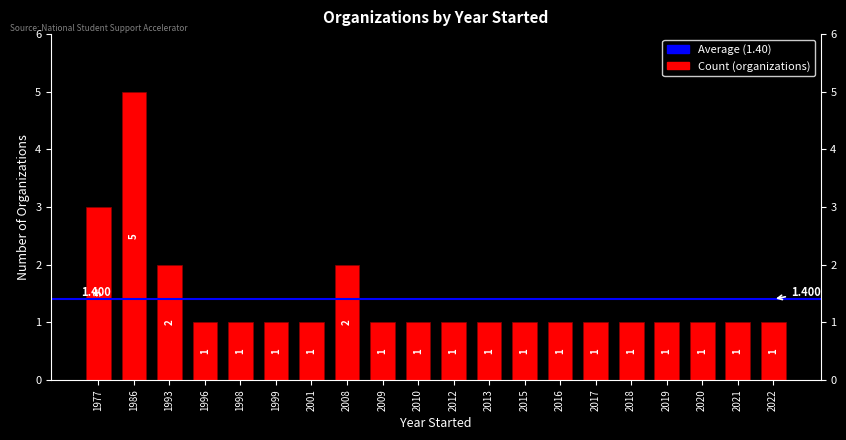

Which category has the lowest value across all series?

1996